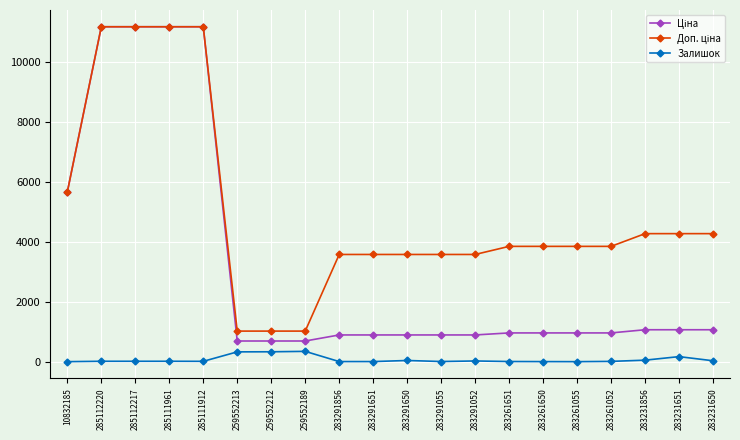

At how many categories does at least one series exceed 1953?

17